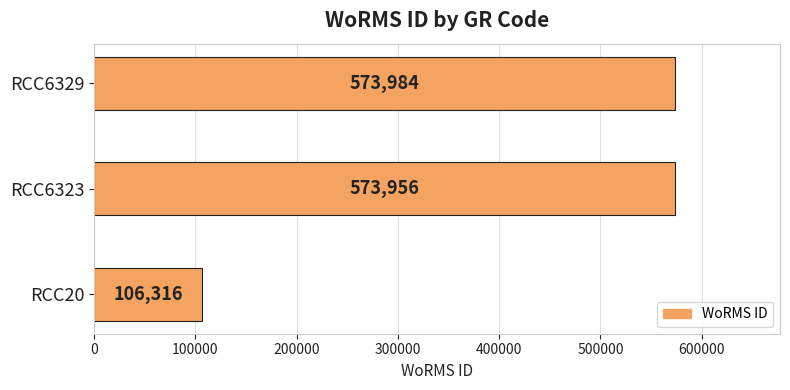

List the labels in order of value, smallest first.

RCC20, RCC6323, RCC6329